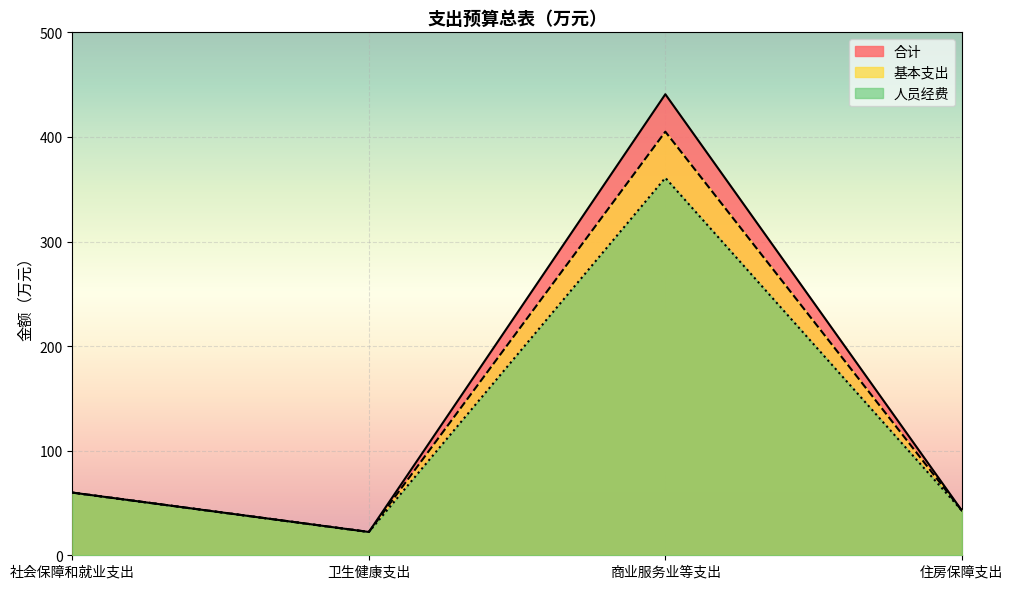

Reading left to right, extract all data points from this chart.

合计: 社会保障和就业支出=59.9	卫生健康支出=22.3	商业服务业等支出=440.8	住房保障支出=42.8
基本支出: 社会保障和就业支出=59.9	卫生健康支出=22.3	商业服务业等支出=405.0	住房保障支出=42.8
人员经费: 社会保障和就业支出=59.9	卫生健康支出=22.3	商业服务业等支出=360.9	住房保障支出=42.8